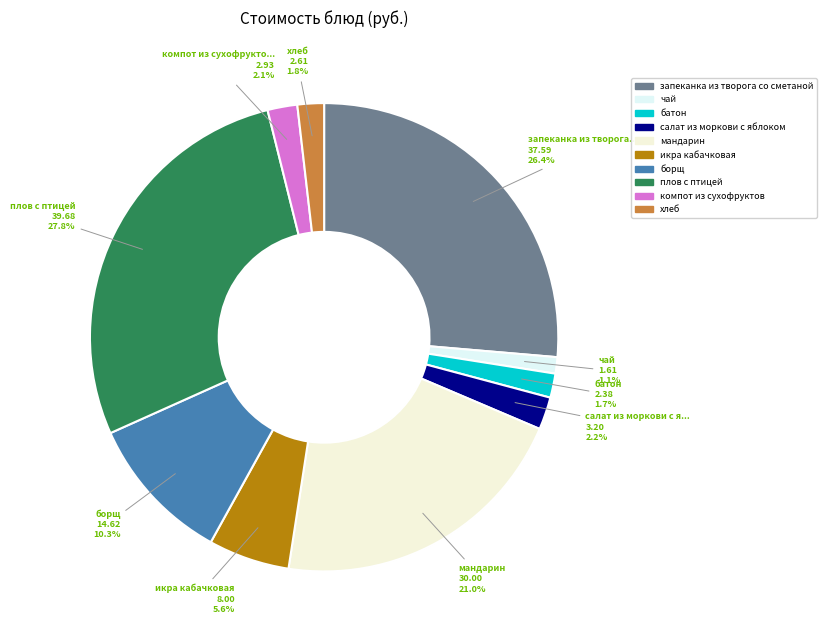

Rank the categories by value from lowest to highest.

чай, батон, хлеб, компот из сухофруктов, салат из моркови с яблоком, икра кабачковая, борщ, мандарин, запеканка из творога со сметаной, плов с птицей